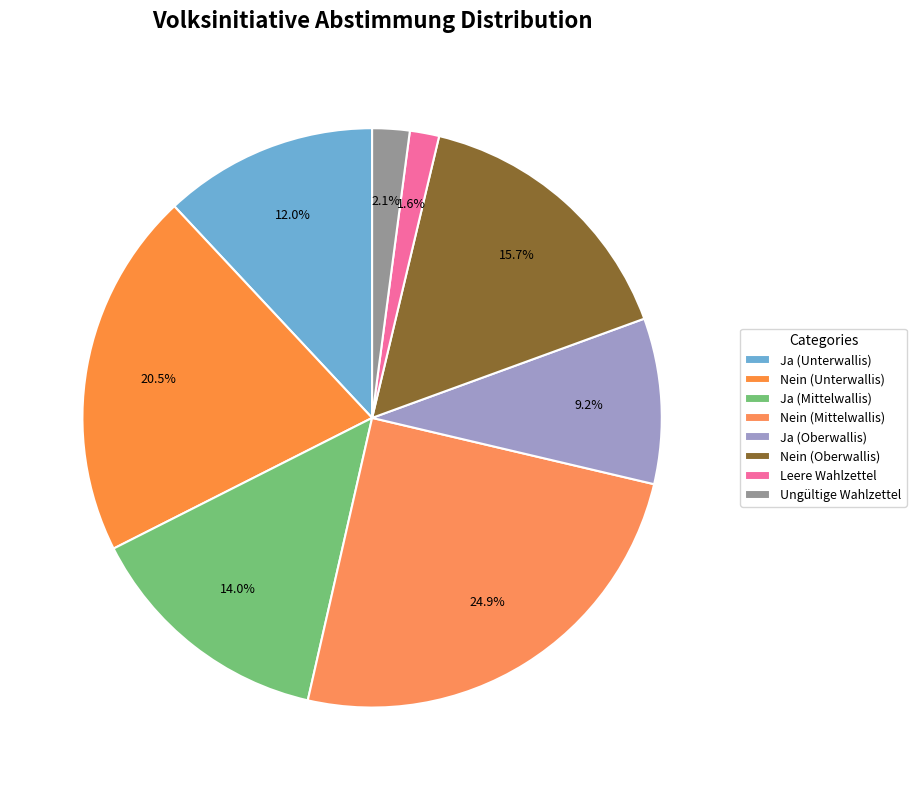

Rank the categories by value from highest to lowest.

Nein (Mittelwallis), Nein (Unterwallis), Nein (Oberwallis), Ja (Mittelwallis), Ja (Unterwallis), Ja (Oberwallis), Ungültige Wahlzettel, Leere Wahlzettel